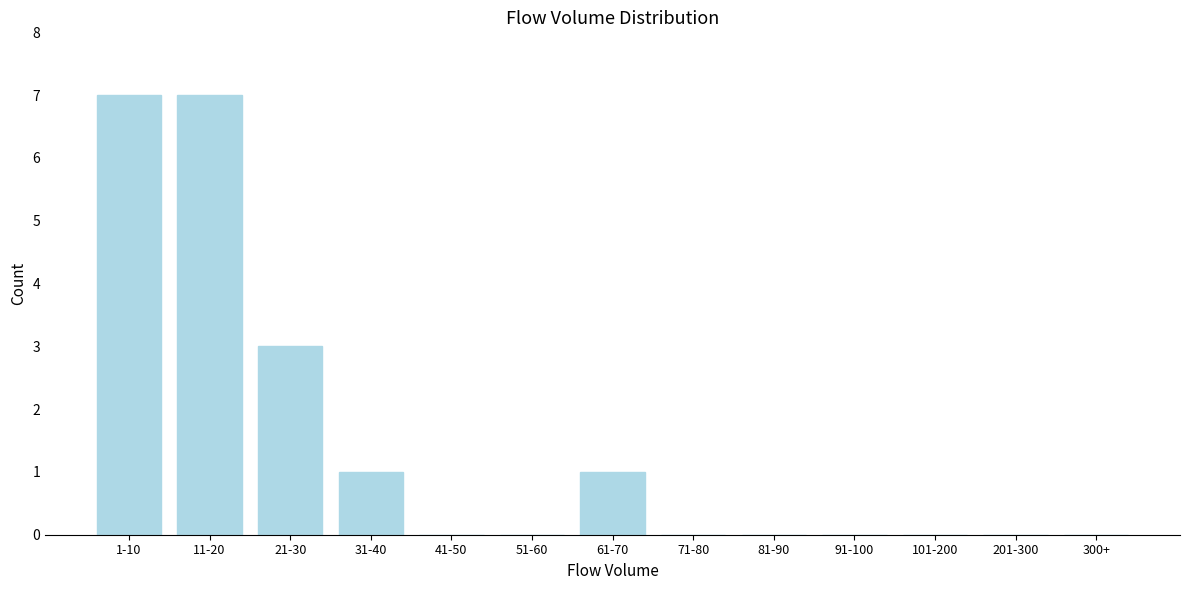

Reading left to right, list all the values displayed in this chart.

1-10=7	11-20=7	21-30=3	31-40=1	41-50=0	51-60=0	61-70=1	71-80=0	81-90=0	91-100=0	101-200=0	201-300=0	300+=0